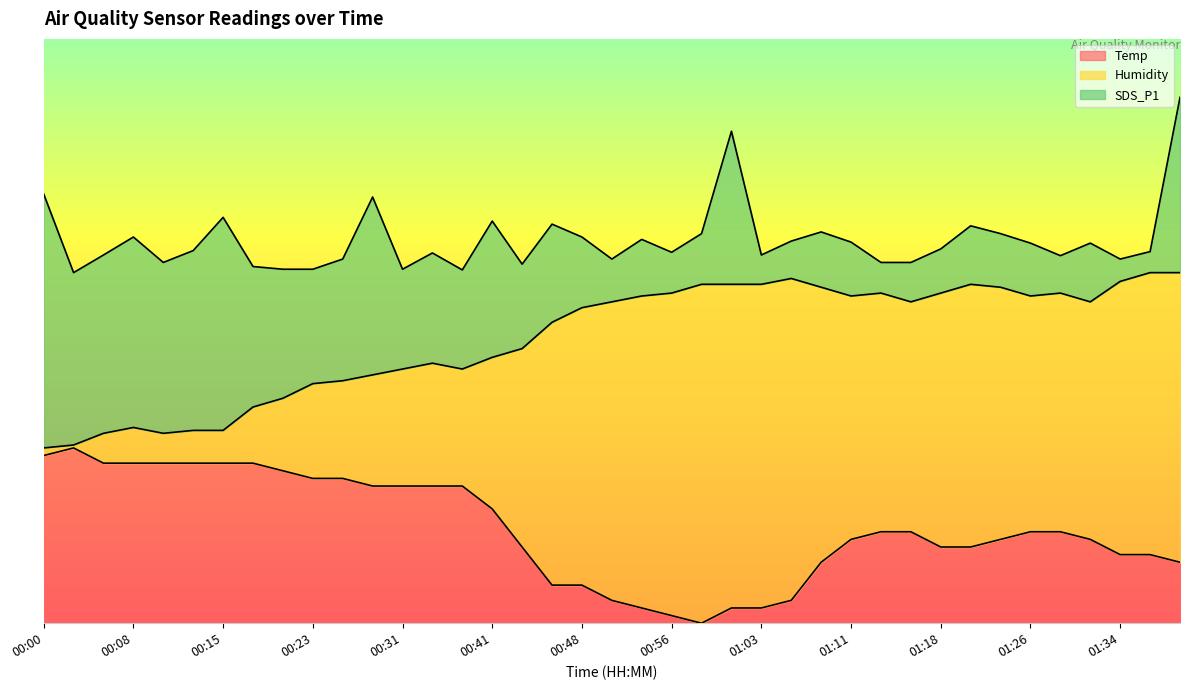

What are all the series names shown in the legend?

Temp, Humidity, SDS_P1